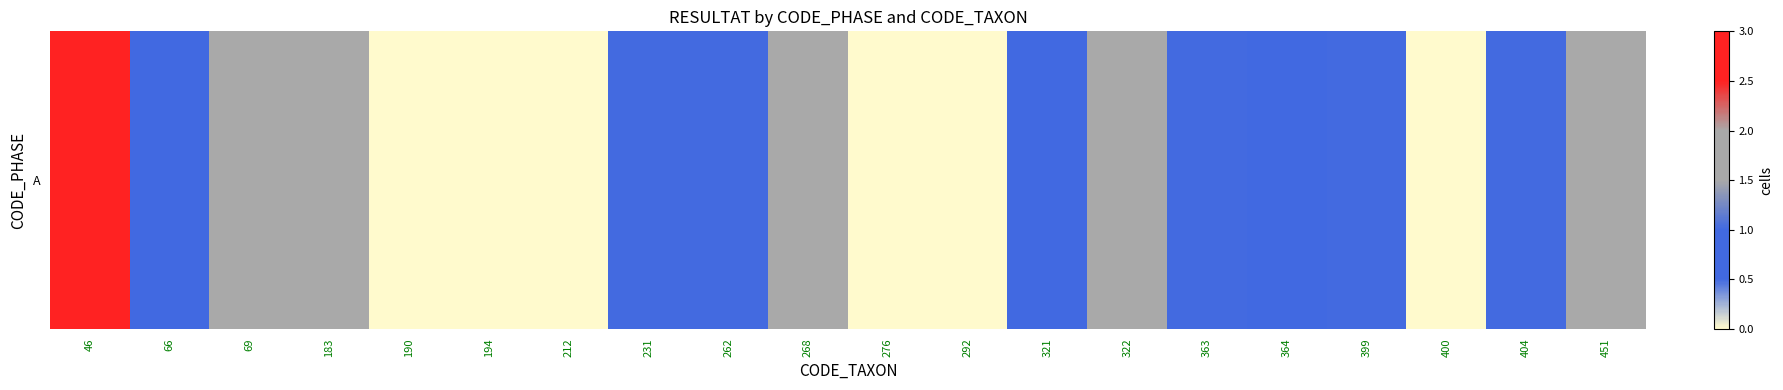

Count the values in the range 0 to 1.

14